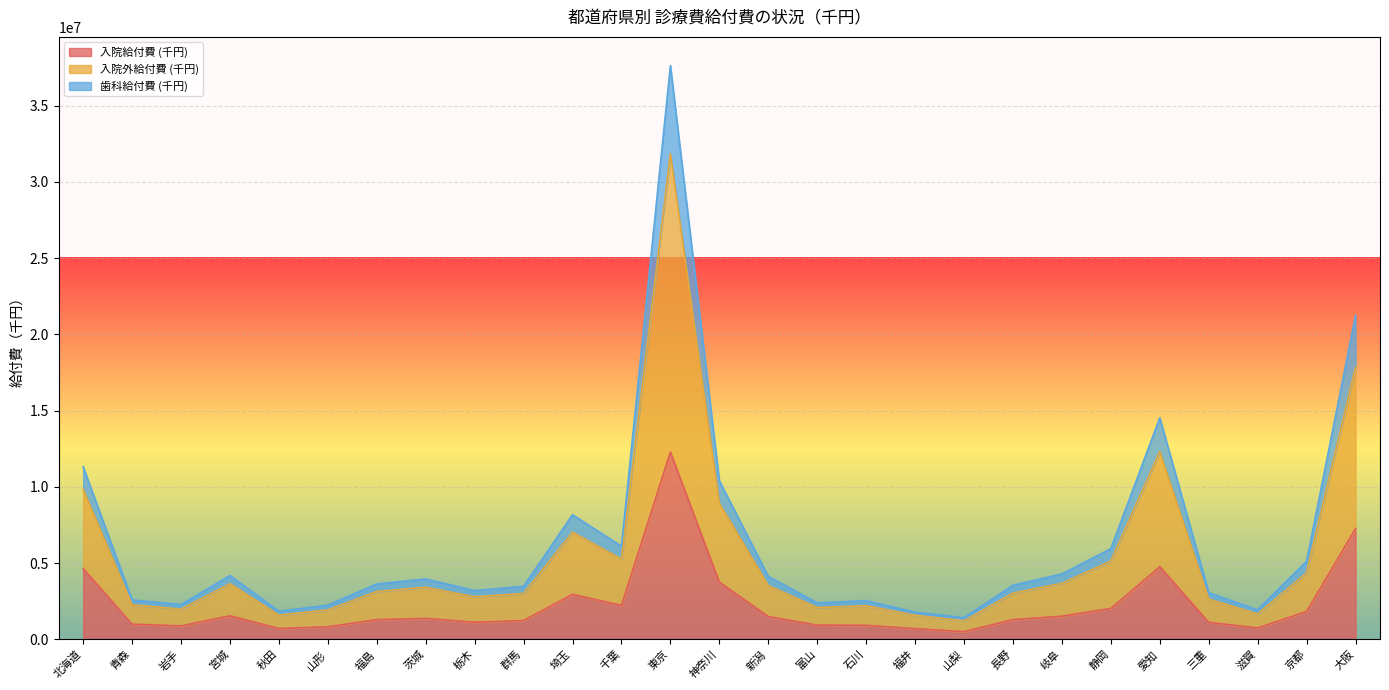

Where is 入院給付費 (千円) nearest to the value 6386663?

大阪